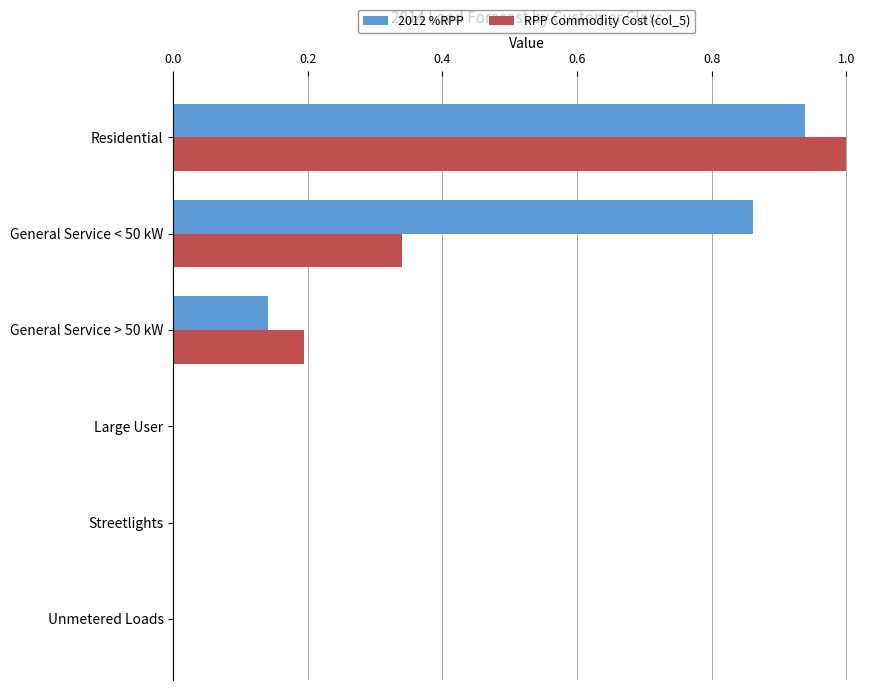

The value of RPP Commodity Cost (col_5) at Unmetered Loads is 0.0. True or false?

True